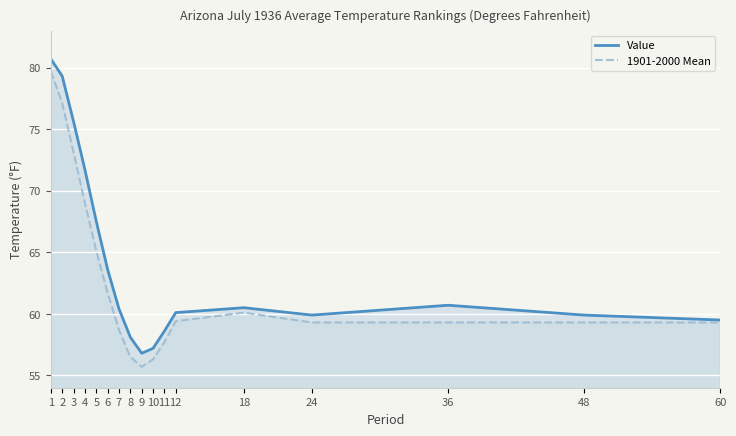

Which label corresponds to the smallest value in the chart?

9